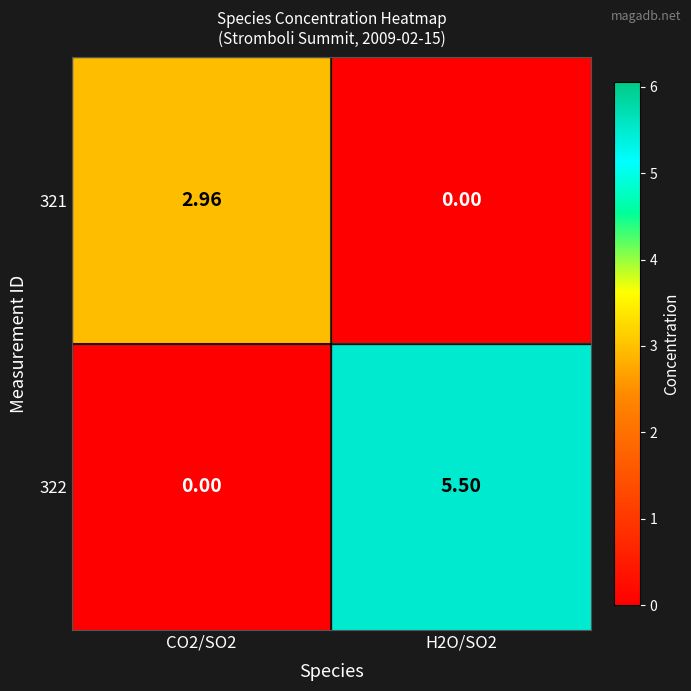

Is the value of 322 at CO2/SO2 greater than the value of 321 at CO2/SO2?

No